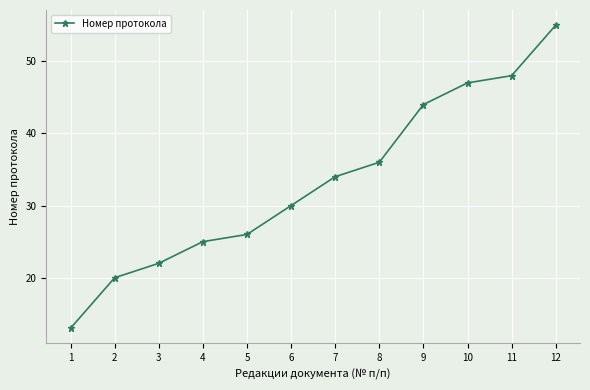

What is the sum of all values?

400